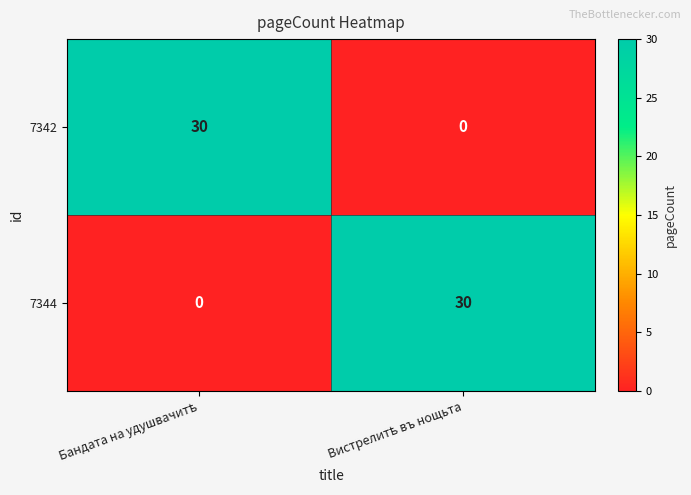

What is the sum of all 7342 values?

30